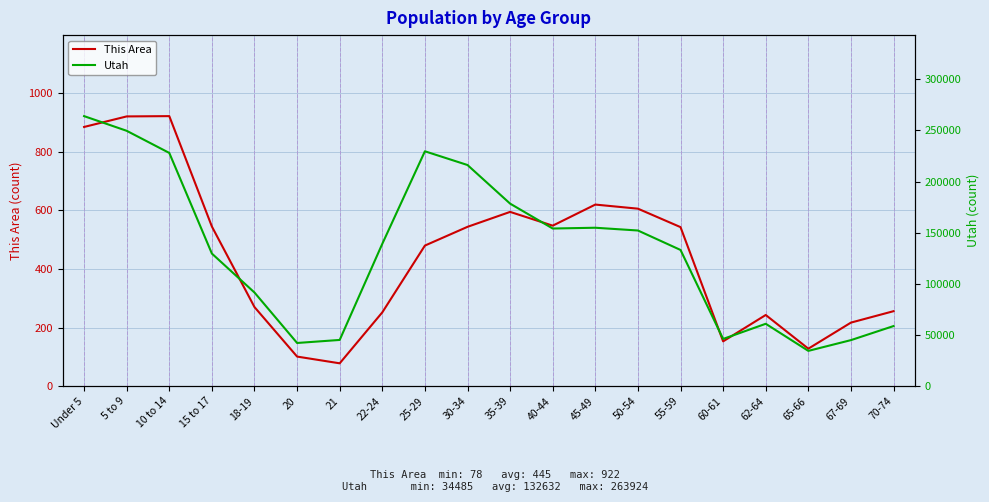

What is the difference between the highest and lowest values at 70-74?

58488